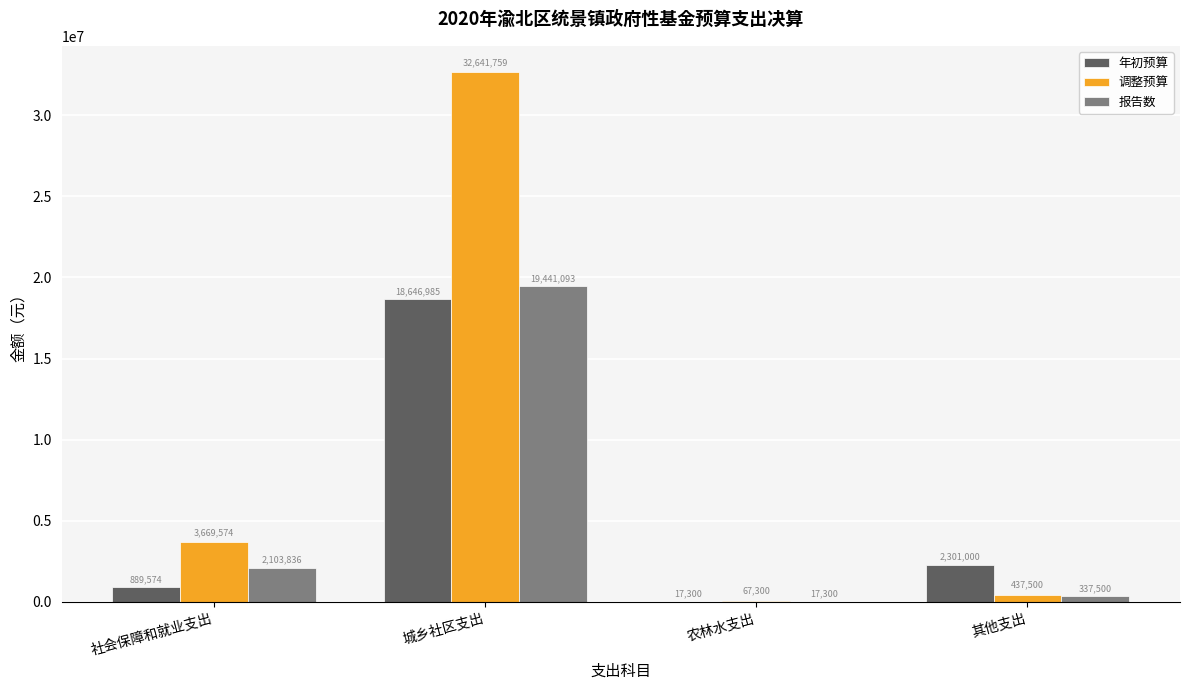

What is the sum of all 年初预算 values?

21854858.6